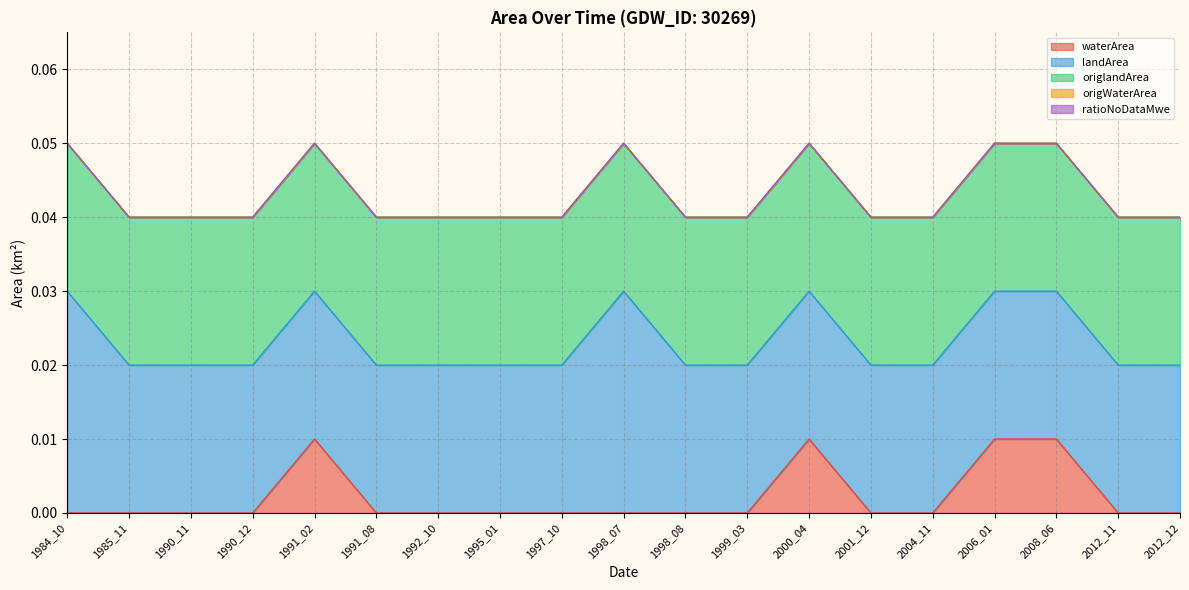

Where is the first local maximum for waterArea?

1991_02